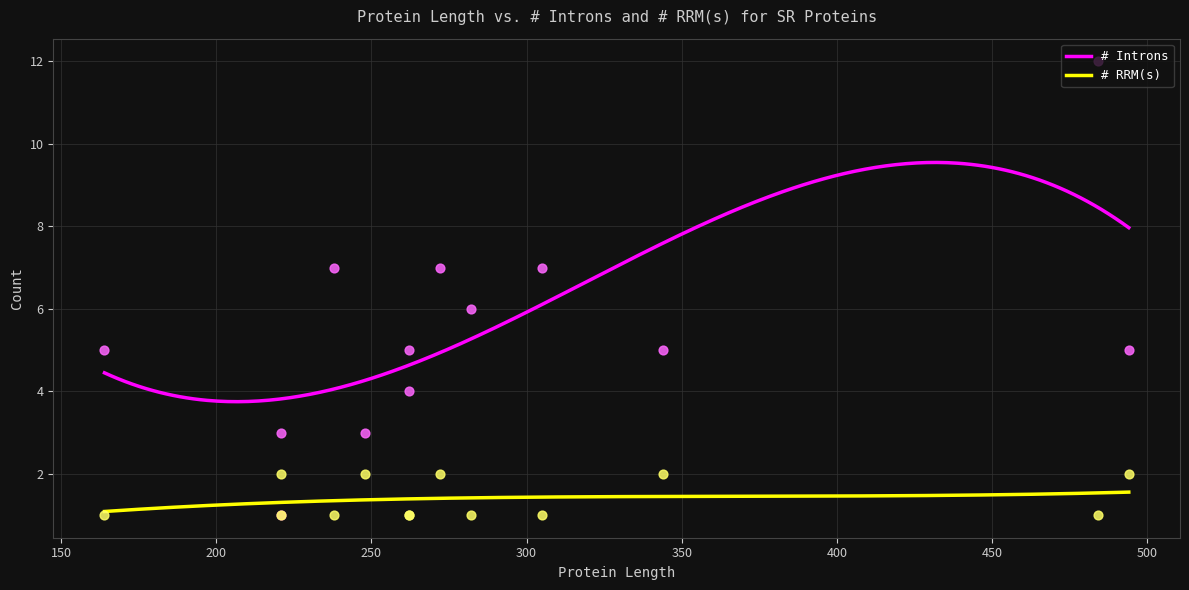

True or false: # RRM(s) and # Introns cross at least once.

False